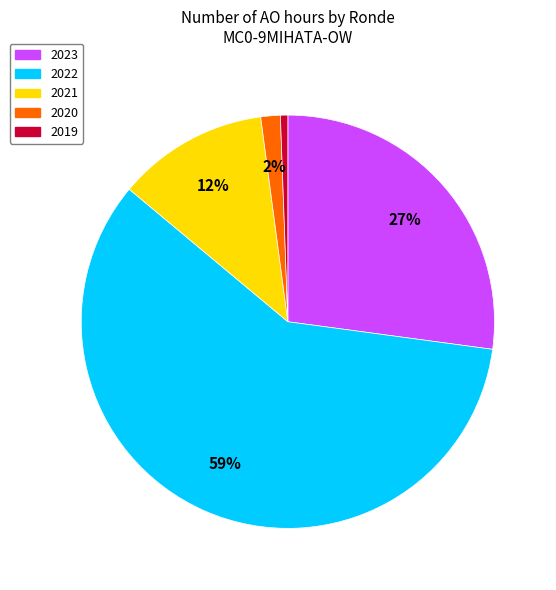

Which has a higher value, 2023 or 2020?

2023